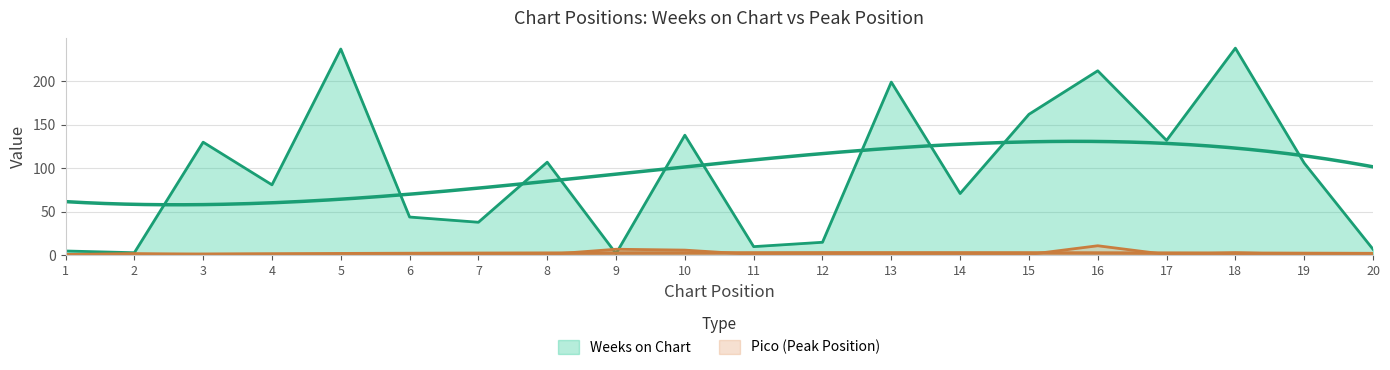

What are all the series names shown in the legend?

Weeks on Chart, Pico